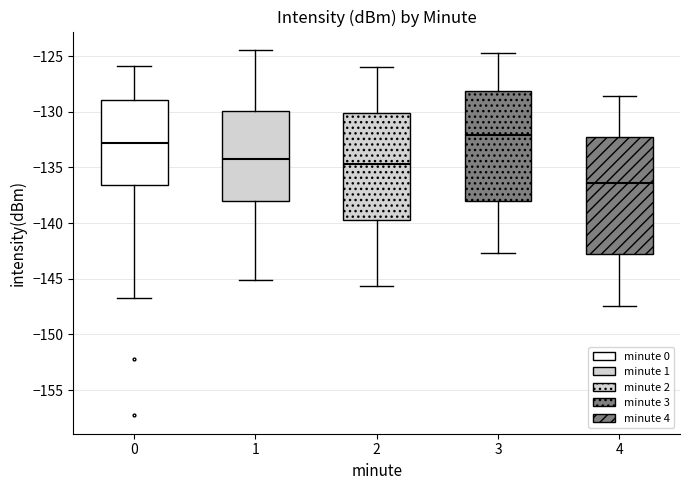

Which box has the highest median line?

3